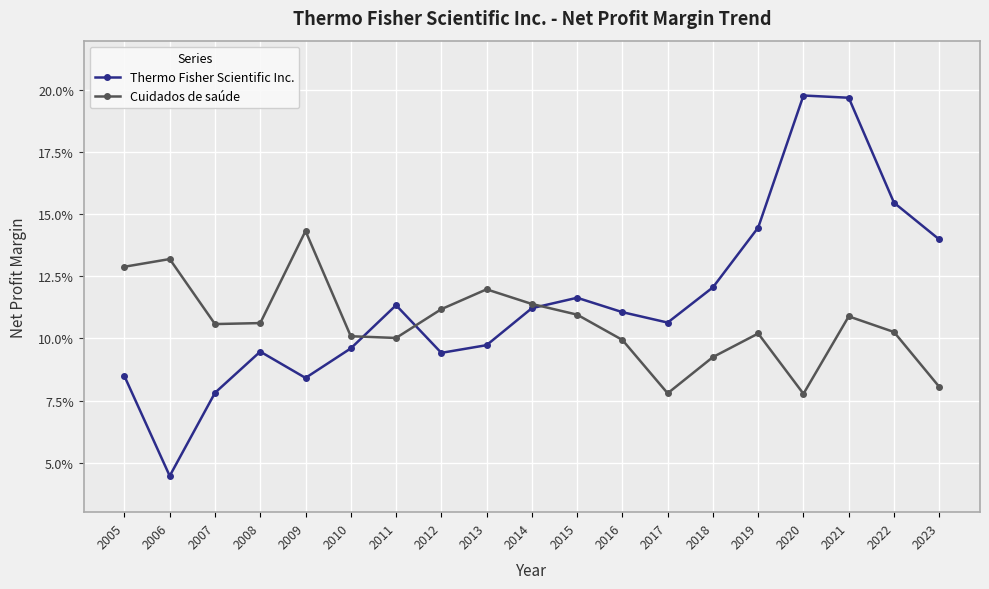

In Thermo Fisher Scientific Inc., how many points are higher than both neighbors (excluding endpoints)?

4